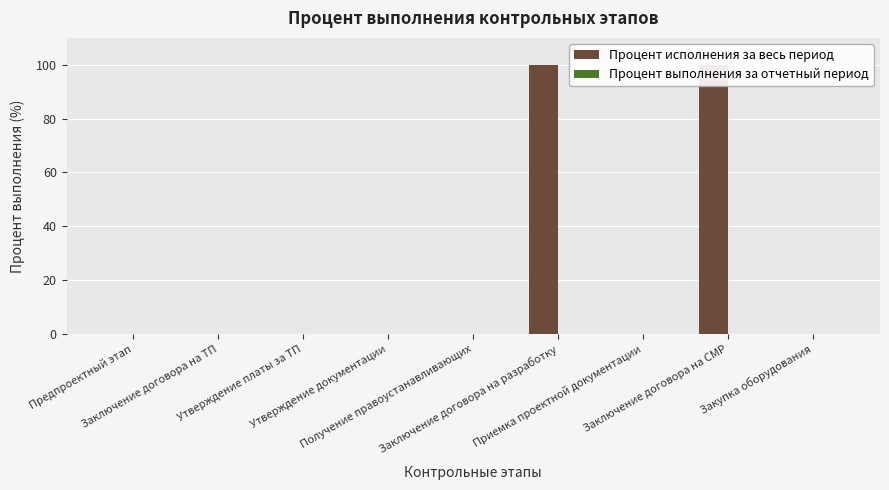

Which series has the largest total across all categories?

Процент исполнения за весь период